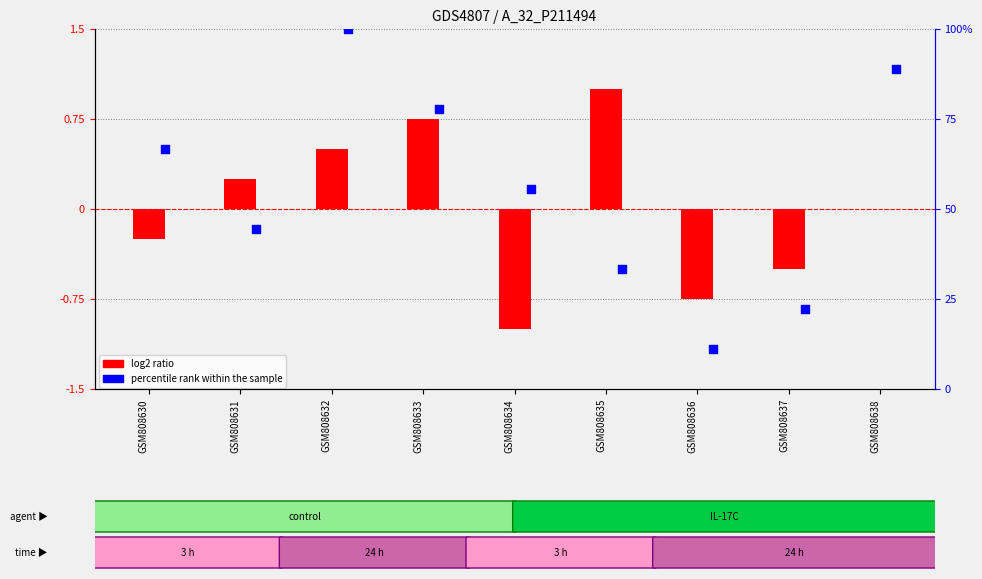

Which series has the widest spread of Y values?

percentile rank within the sample